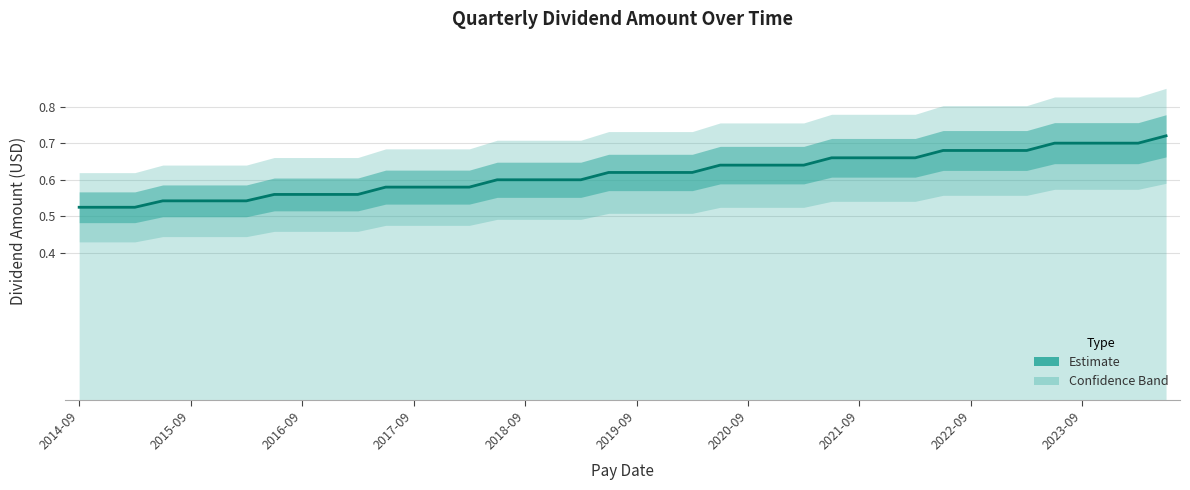

Reading left to right, extract all data points from this chart.

0.5	0.5	0.5	0.5	0.5	0.5	0.5	0.6	0.6	0.6	0.6	0.6	0.6	0.6	0.6	0.6	0.6	0.6	0.6	0.6	0.6	0.6	0.6	0.6	0.6	0.6	0.6	0.7	0.7	0.7	0.7	0.7	0.7	0.7	0.7	0.7	0.7	0.7	0.7	0.7